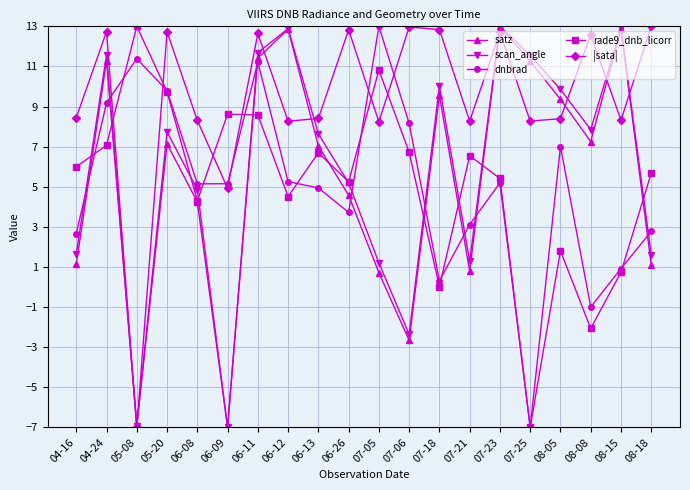

What position from the left is 07-23?

15